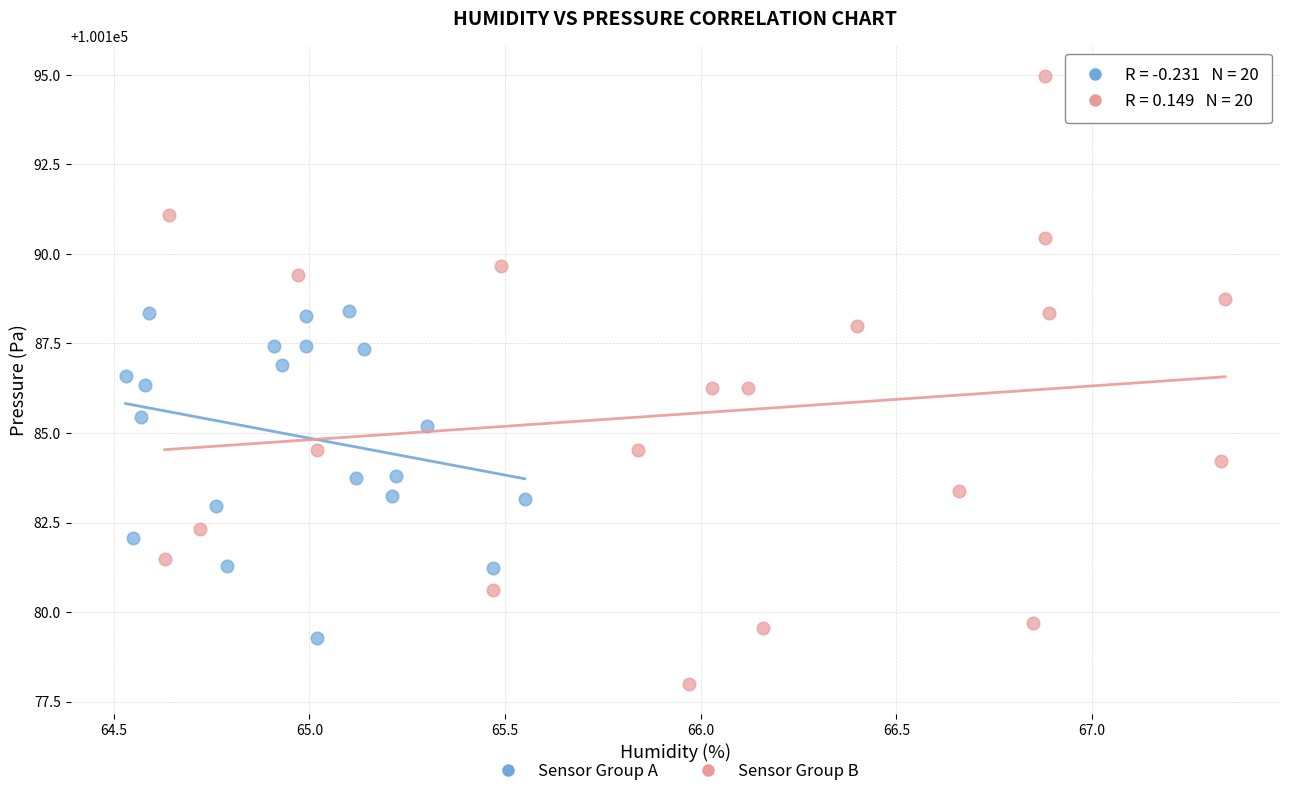

Which series reaches the maximum Y coordinate?

Sensor Group B